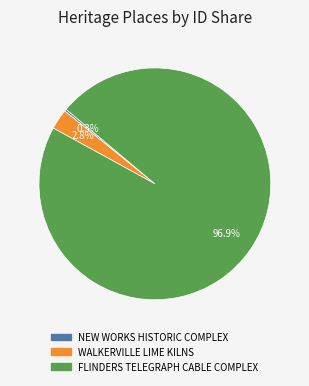

Approximately how many times larger is the value at WALKERVILLE LIME KILNS compared to NEW WORKS HISTORIC COMPLEX?

9.5